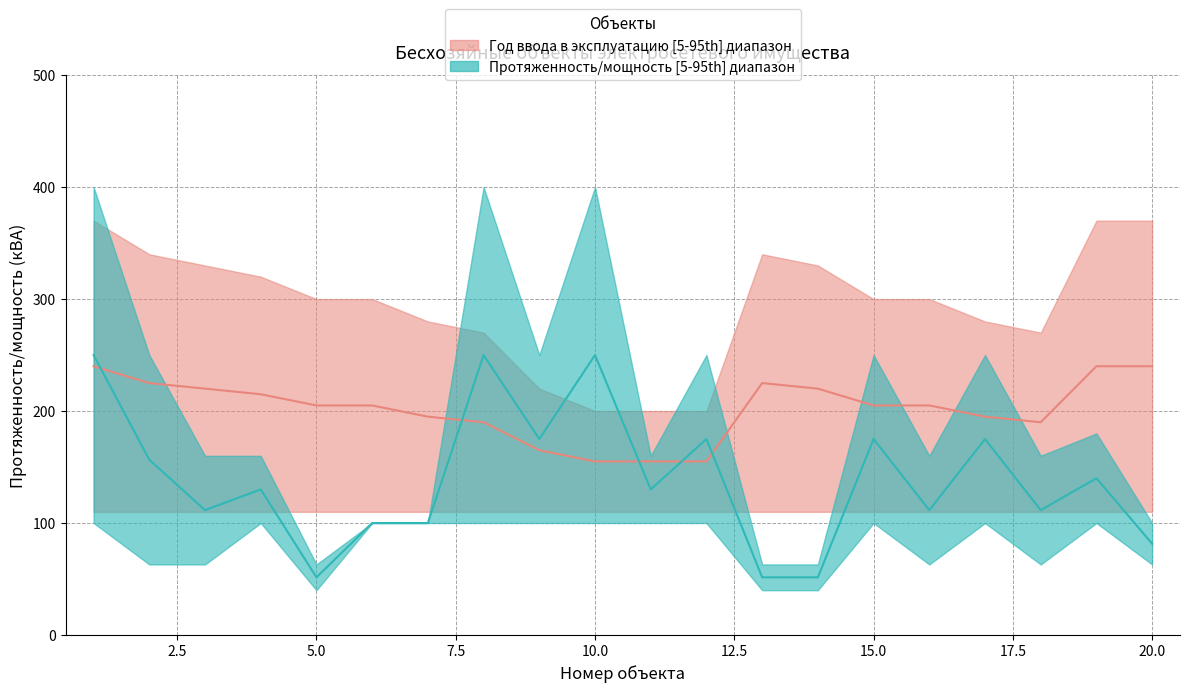

True or false: capacity_upper has a value of 90.3 at 14.

False